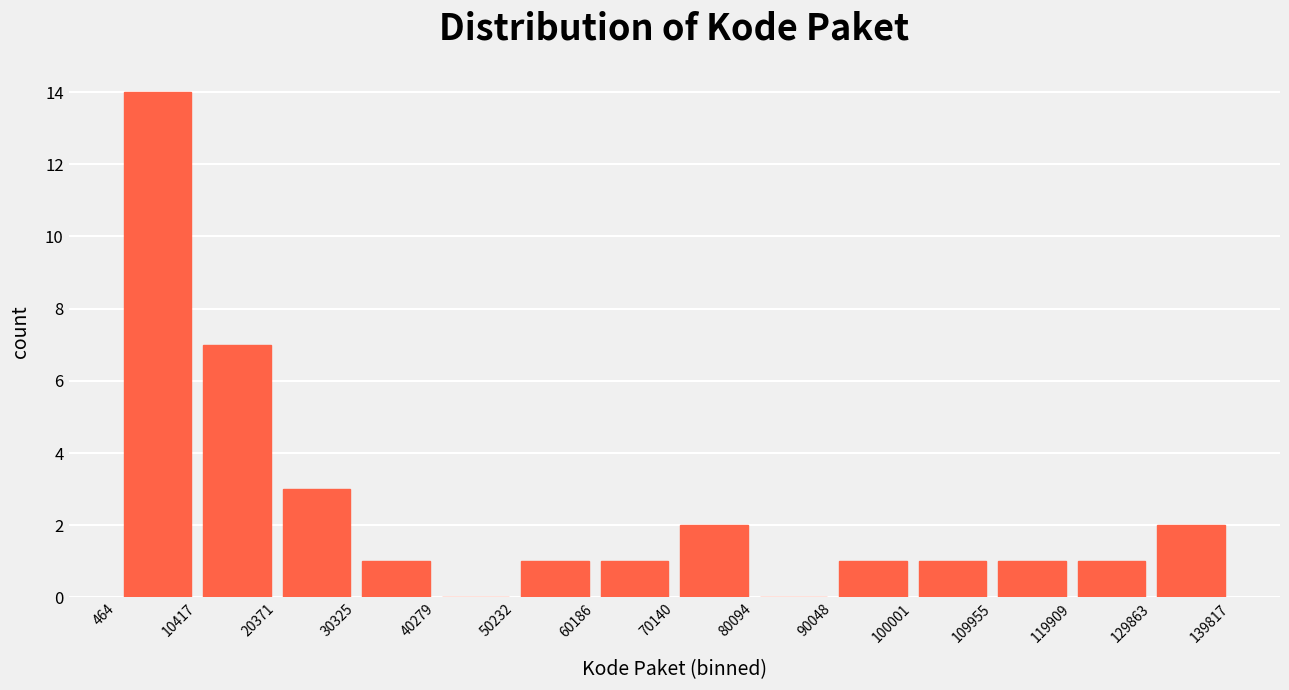

Which range on the x-axis has the tallest bar?

464 to 10417